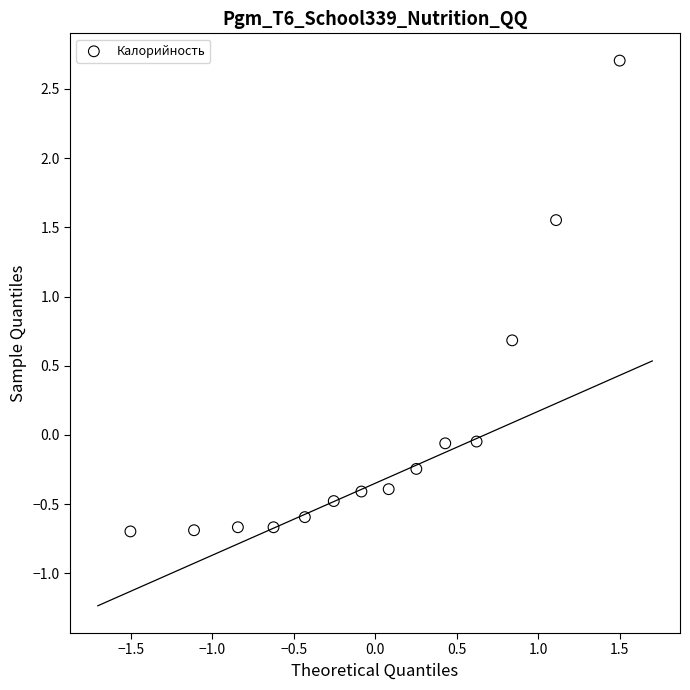

What Y value in the scatter plot is closest to 1?

0.7